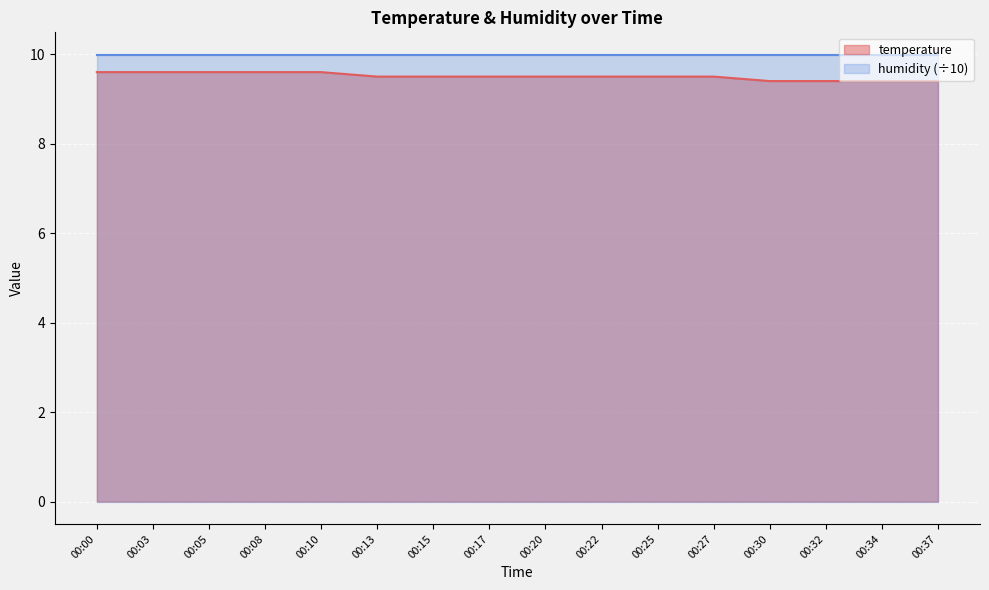

What is the difference between the second highest and second lowest values?

0.2